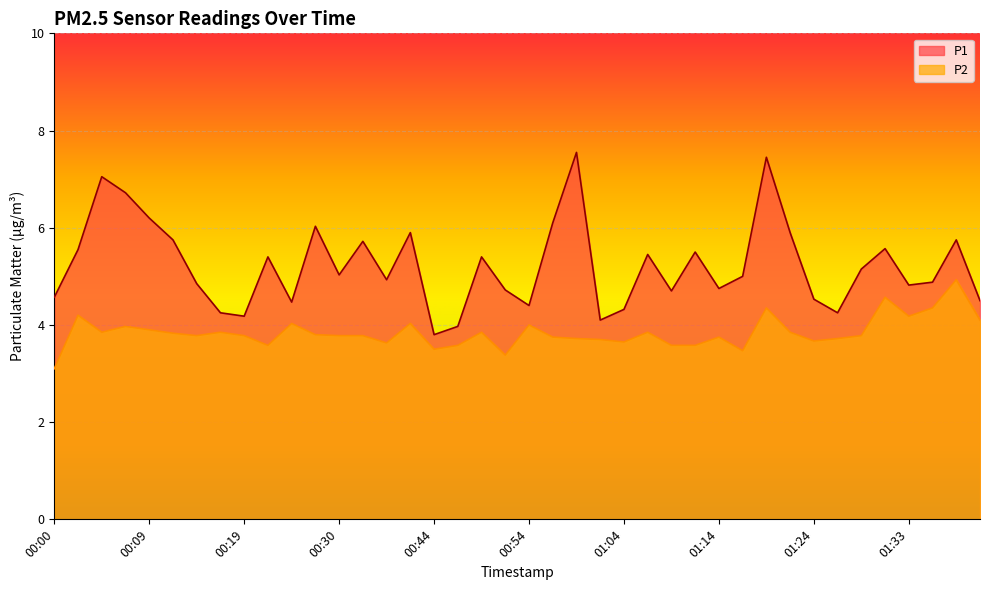

True or false: P2 has a value of 2.5 at 01:26.

False